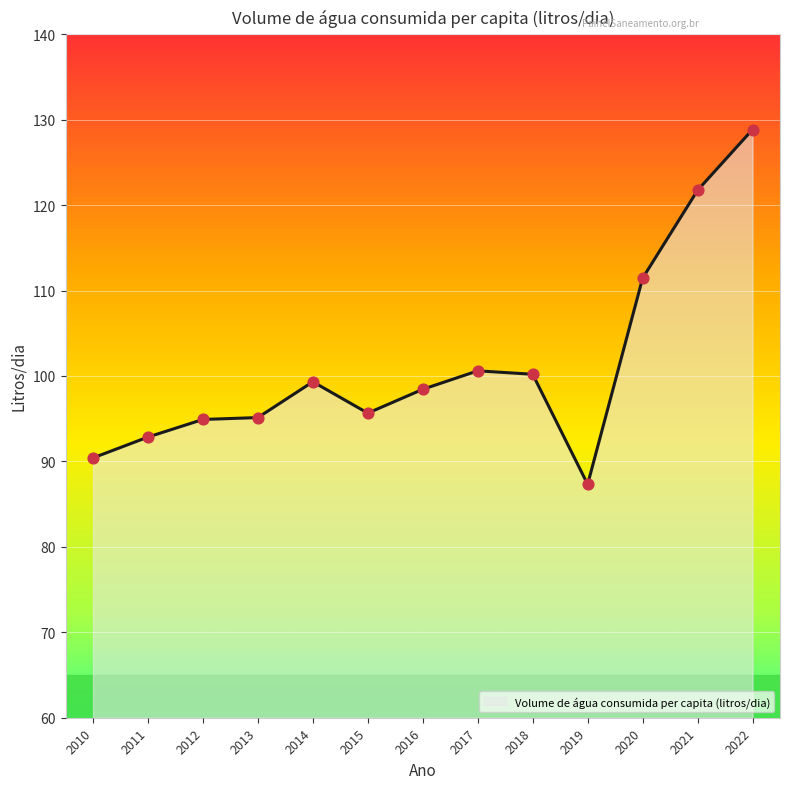

What is the change in value from 2011 to 2020?

+18.6